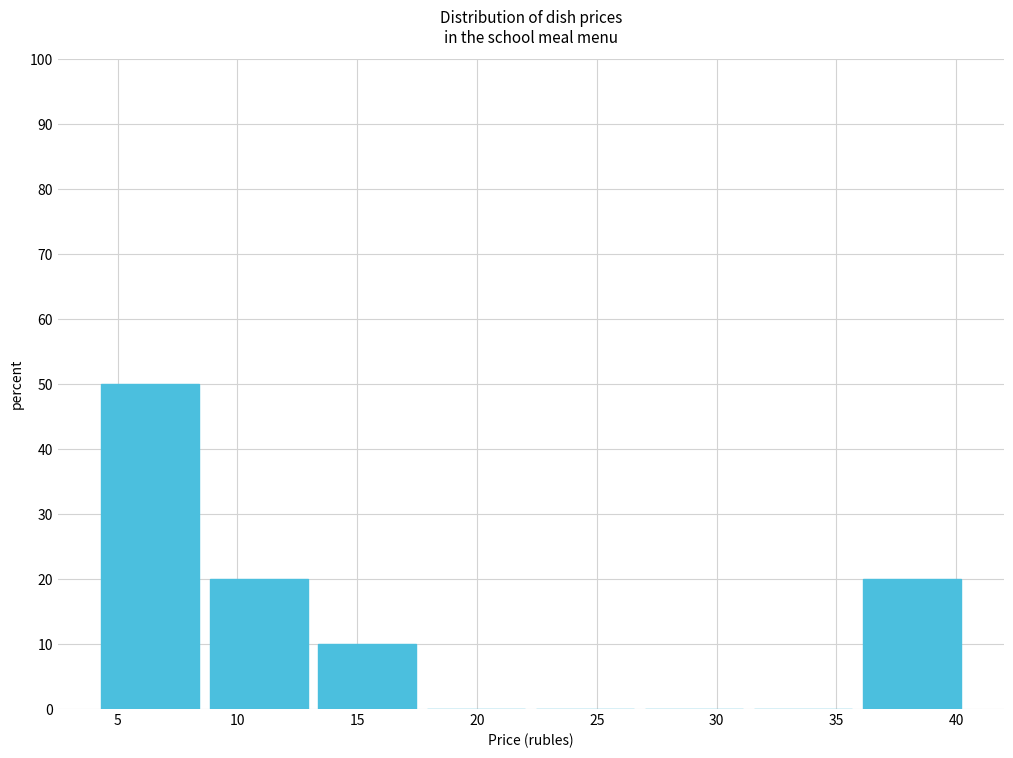

Reading left to right, transcribe this chart: for each bar, give the range it covers on the x-axis and its height. Neither the bar edges nor the heights are printed on the chart, so give them approximately, as read against the axes.

4.5 to 9.0: 50
9.0 to 13.5: 20
13.5 to 18.0: 10
18.0 to 22.5: 0
22.5 to 27.0: 0
27.0 to 31.5: 0
31.5 to 36.0: 0
36.0 to 40.5: 20